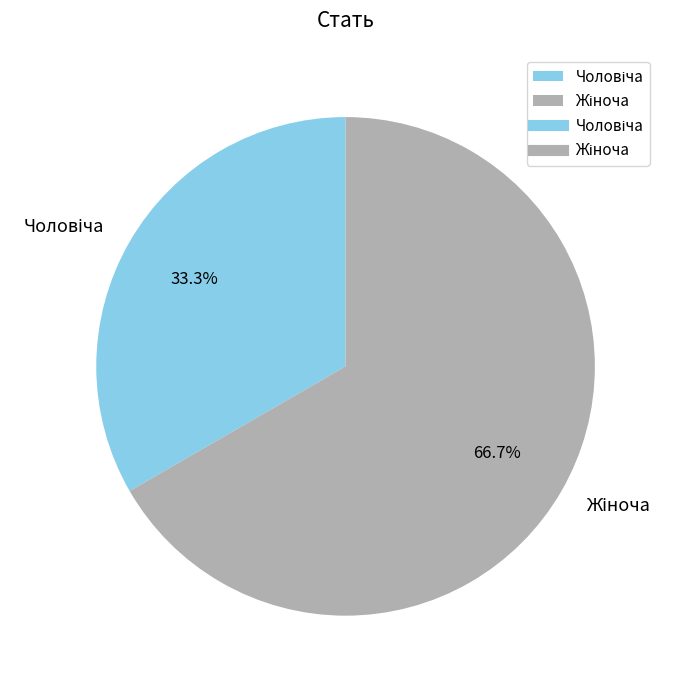

Is there a majority slice in this chart?

Yes